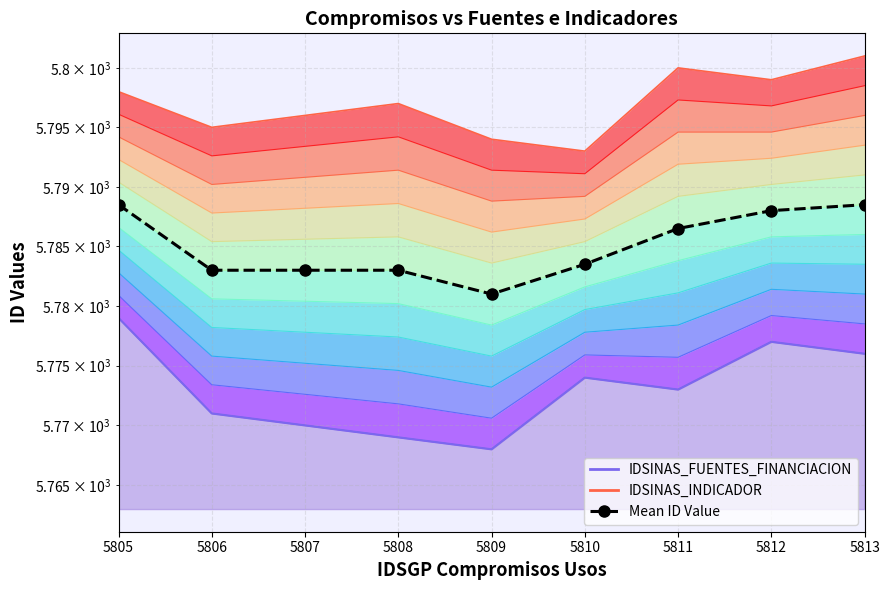

Which category has the highest value in the IDSINAS_INDICADOR series?

5813